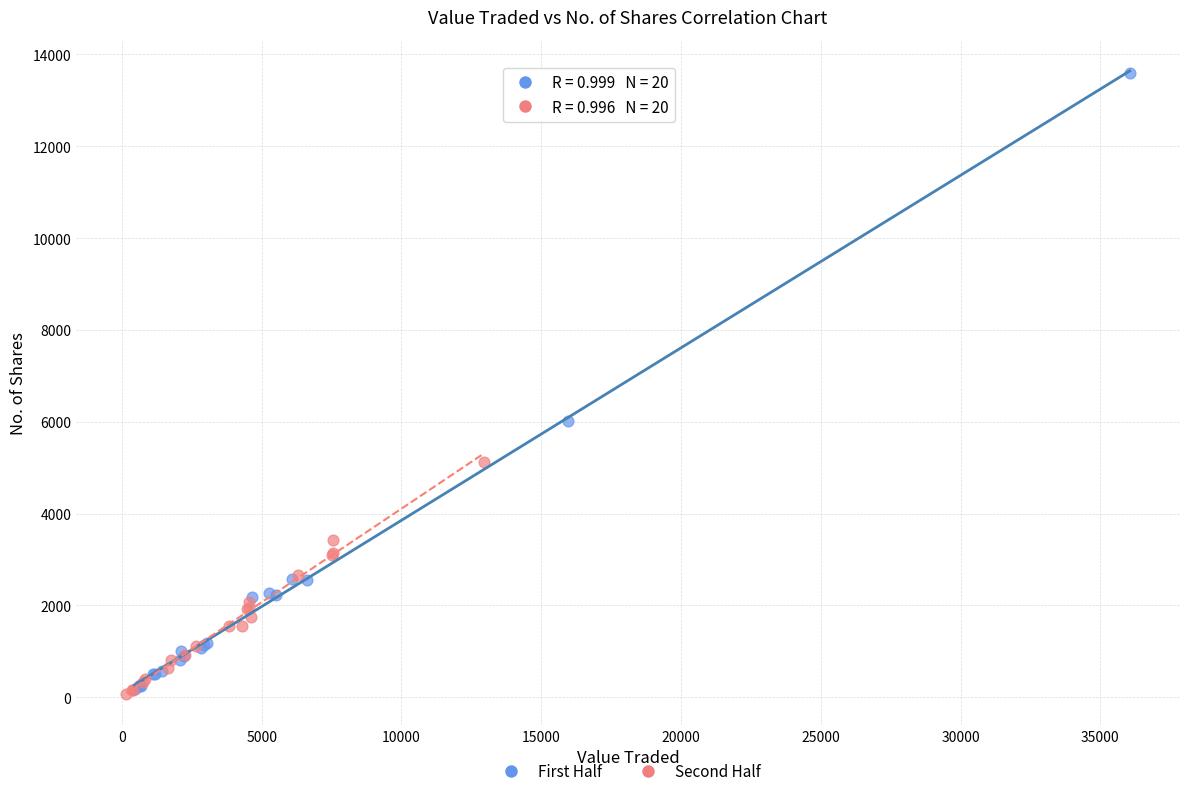

Which series has the largest Y range (max minus min)?

First Half